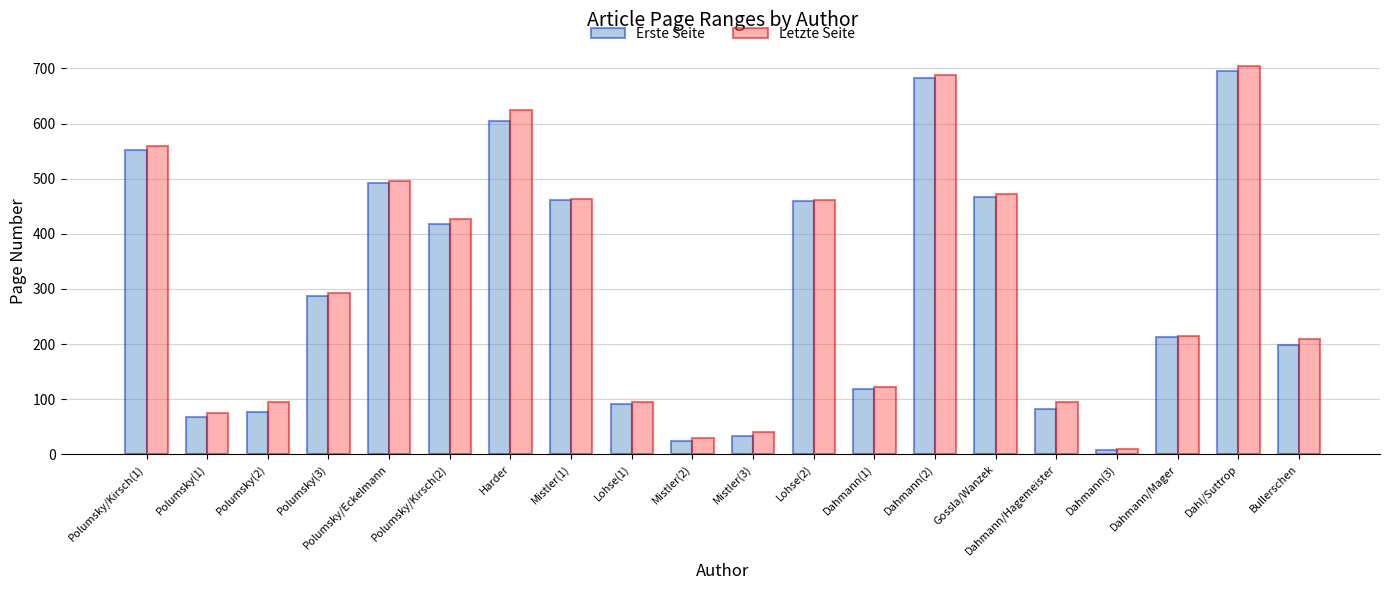

What is the lowest value of the Letzte Seite series?

10